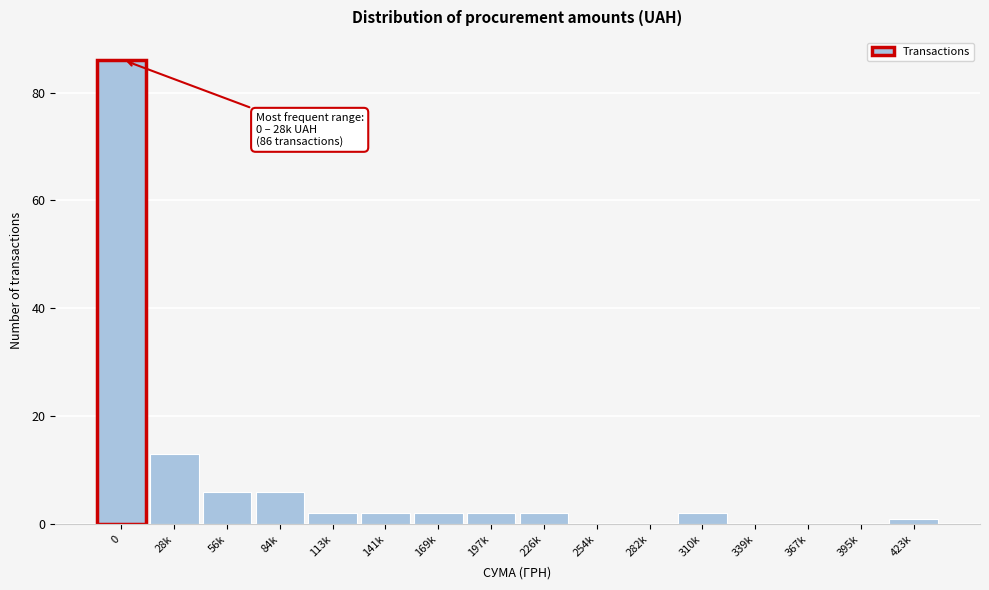

Reading right to left, what are all the values shown in this chart?

423k=1	395k=0	367k=0	339k=0	310k=2	282k=0	254k=0	226k=2	197k=2	169k=2	141k=2	113k=2	84k=6	56k=6	28k=13	0=86